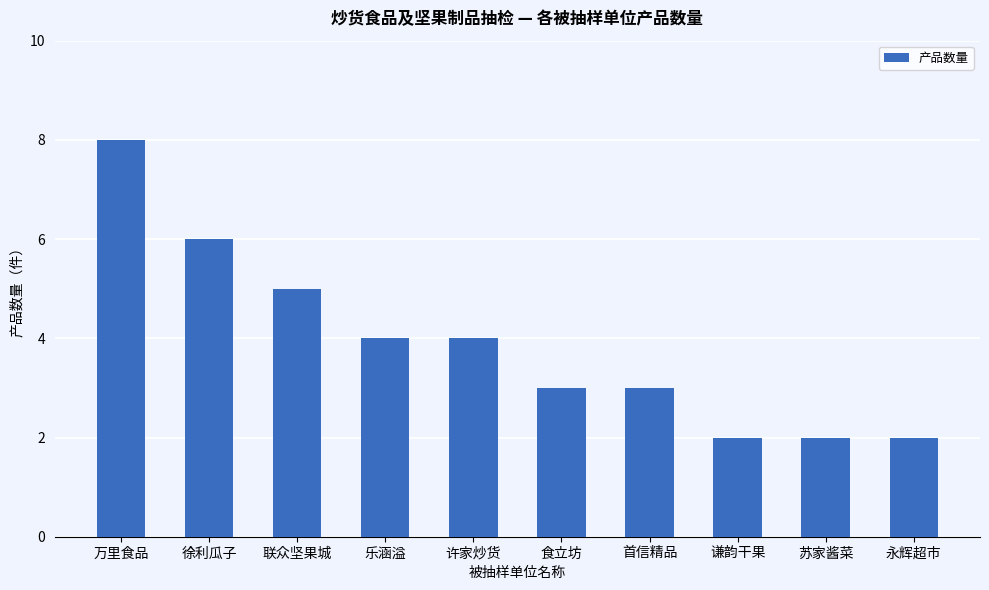

At which label is the value closest to 5?

联众坚果城